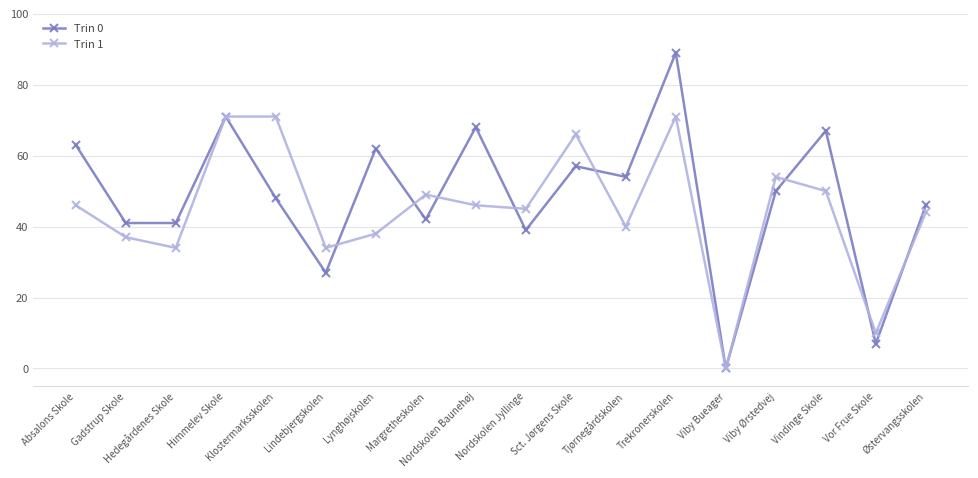

True or false: Trin 1 has more than 0 interior local peaks.

True